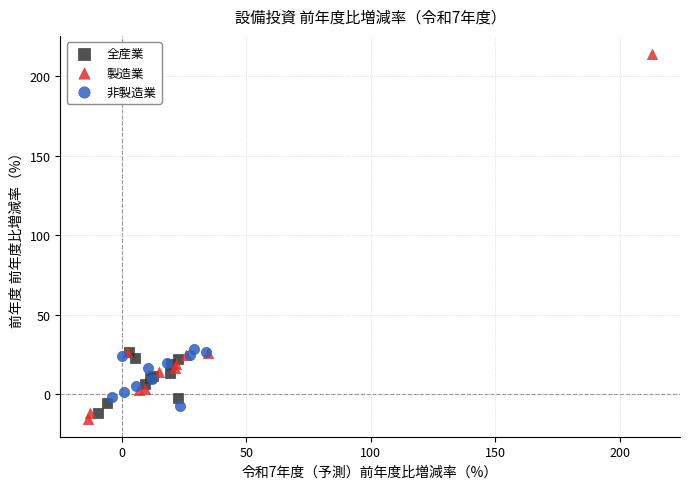

Which series has the largest Y range (max minus min)?

製造業